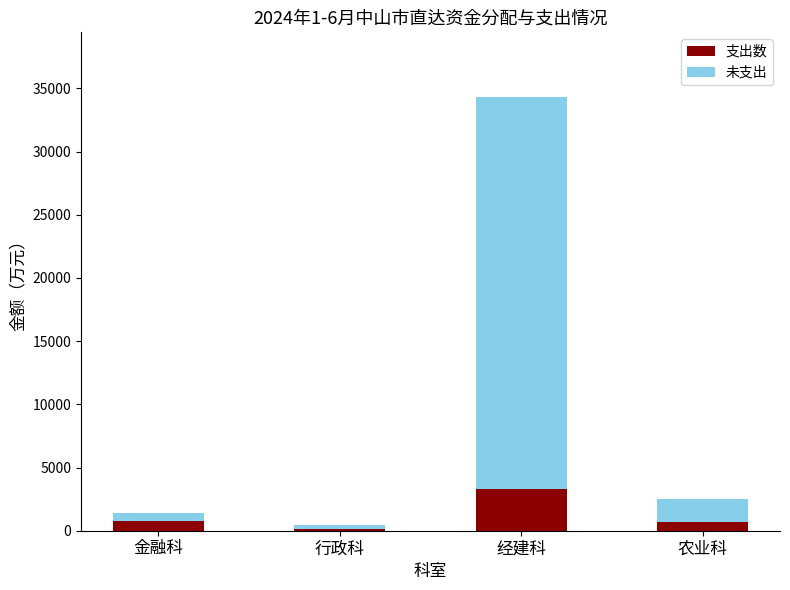

What is the highest value of the 支出数 series?

3318.0